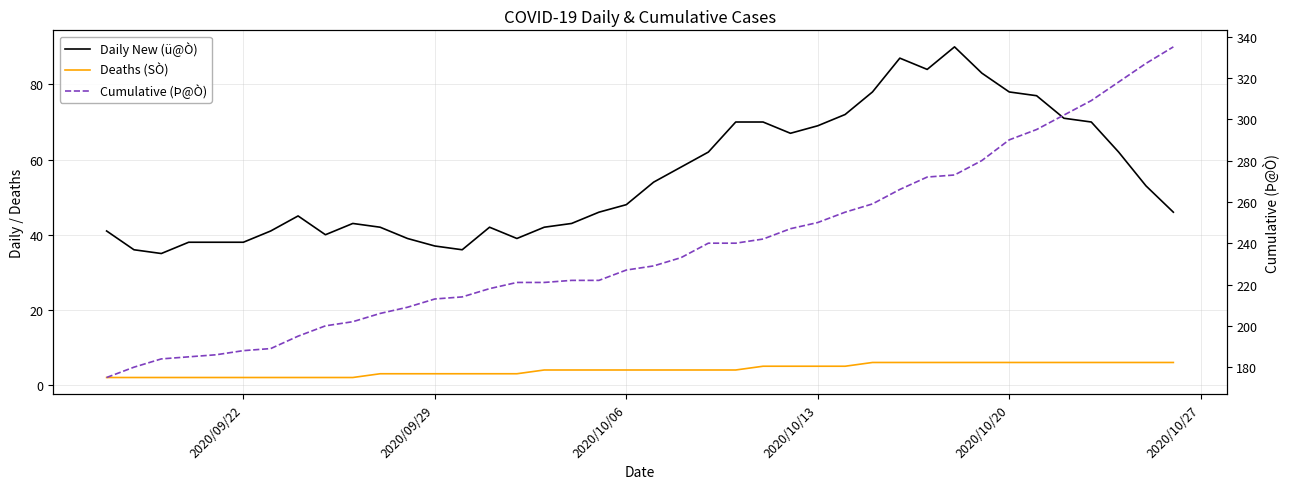

True or false: Daily New (ü@Ò) and Deaths (SÒ) cross at least once.

False